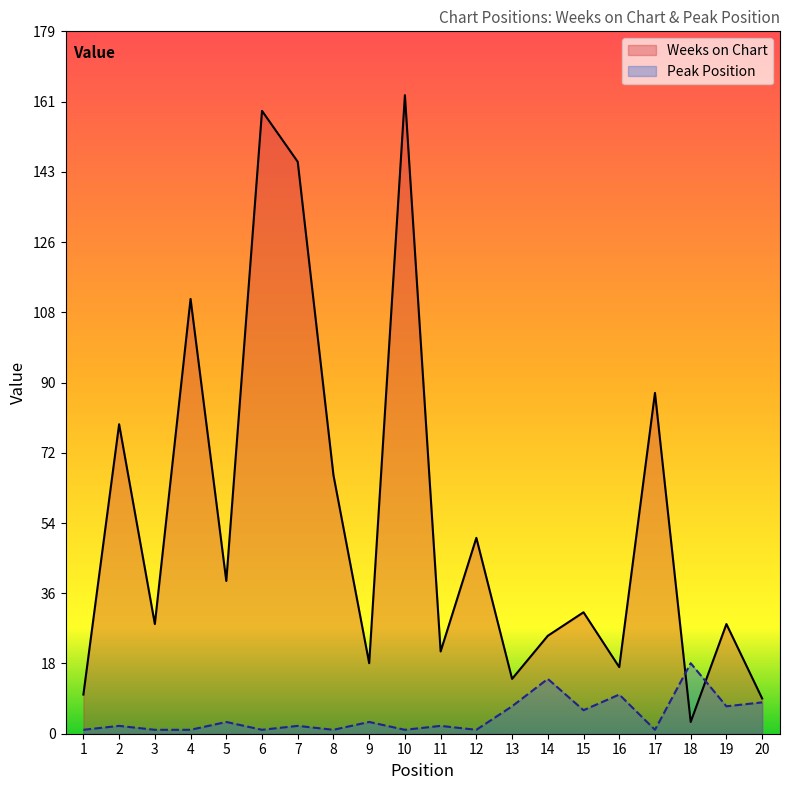

How many lines are shown in the chart?

2